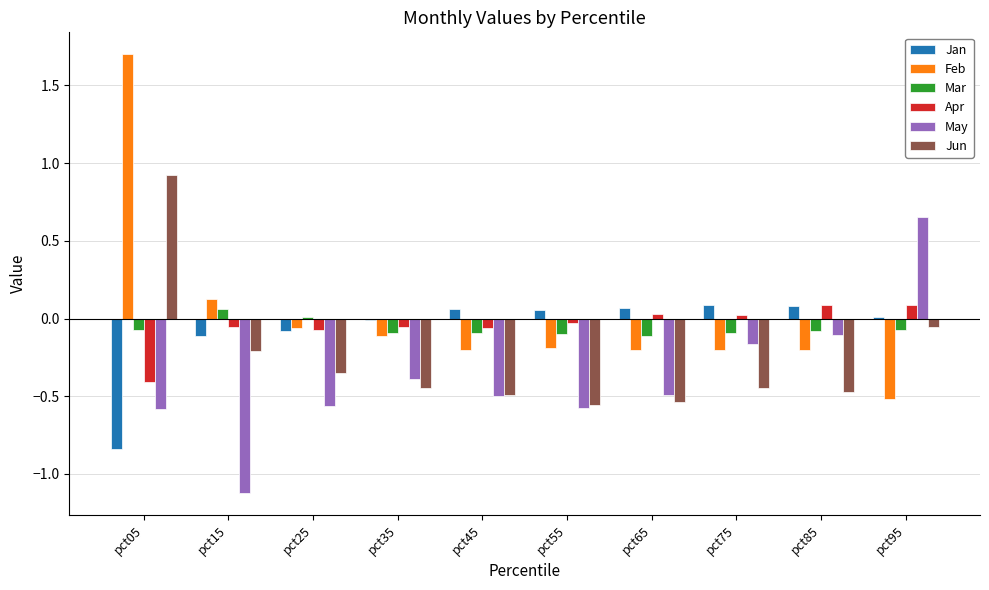

At which category is the sum across all series the highest?

pct05